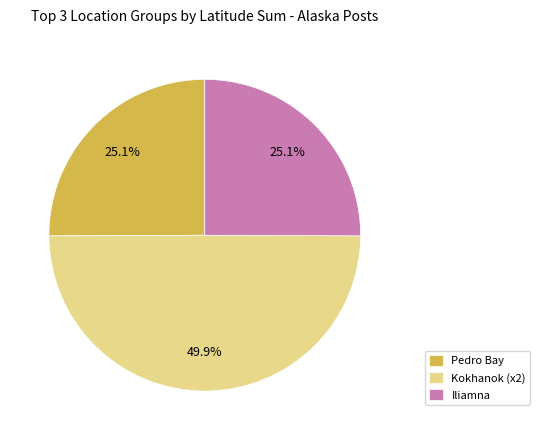

Which has a higher value, Iliamna or Kokhanok (x2)?

Kokhanok (x2)